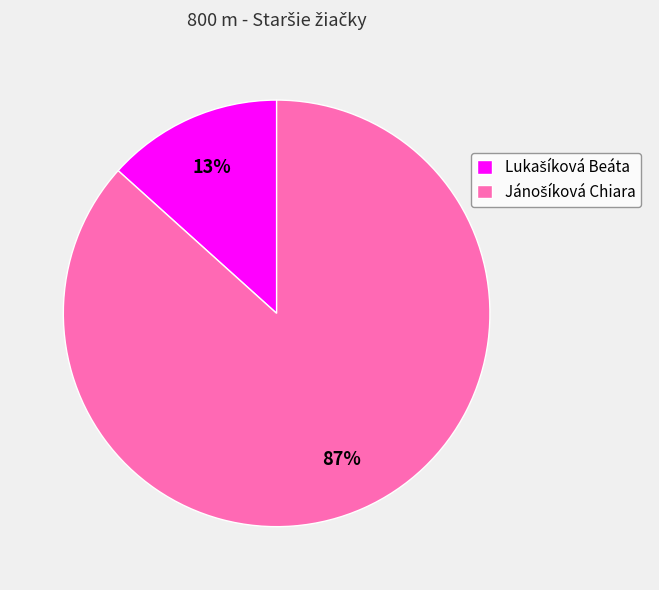

Is there a majority slice in this chart?

Yes